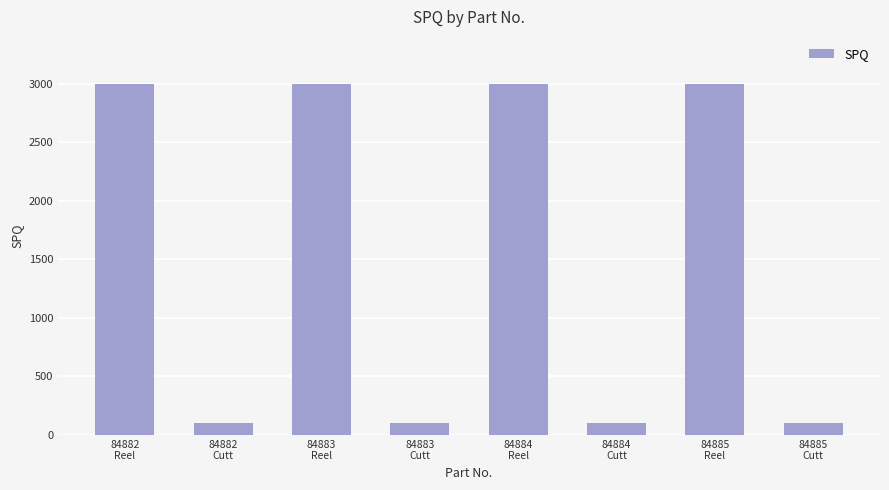

What is the average value?

1550